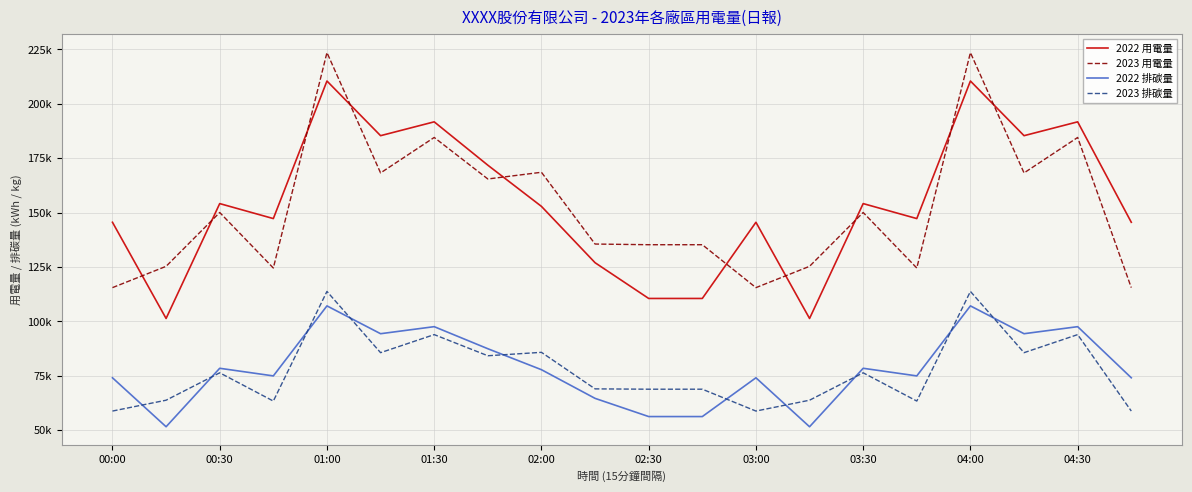

Does the chart display data point markers on the line(s)?

No